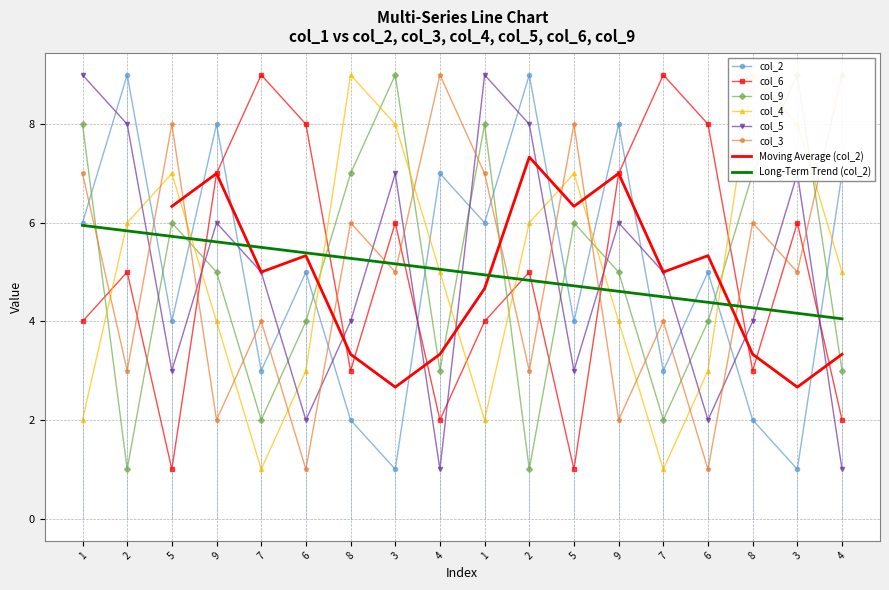

Is this an area chart (filled region under the line)?

No